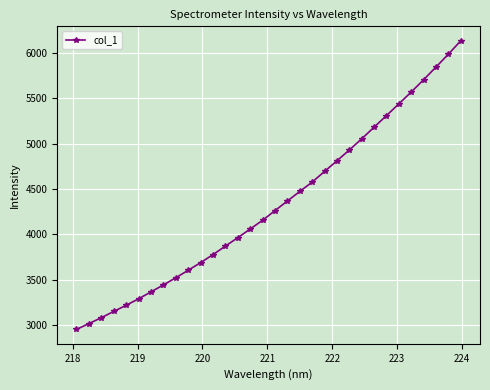

What is the value of the 4th point from the left?

3151.7